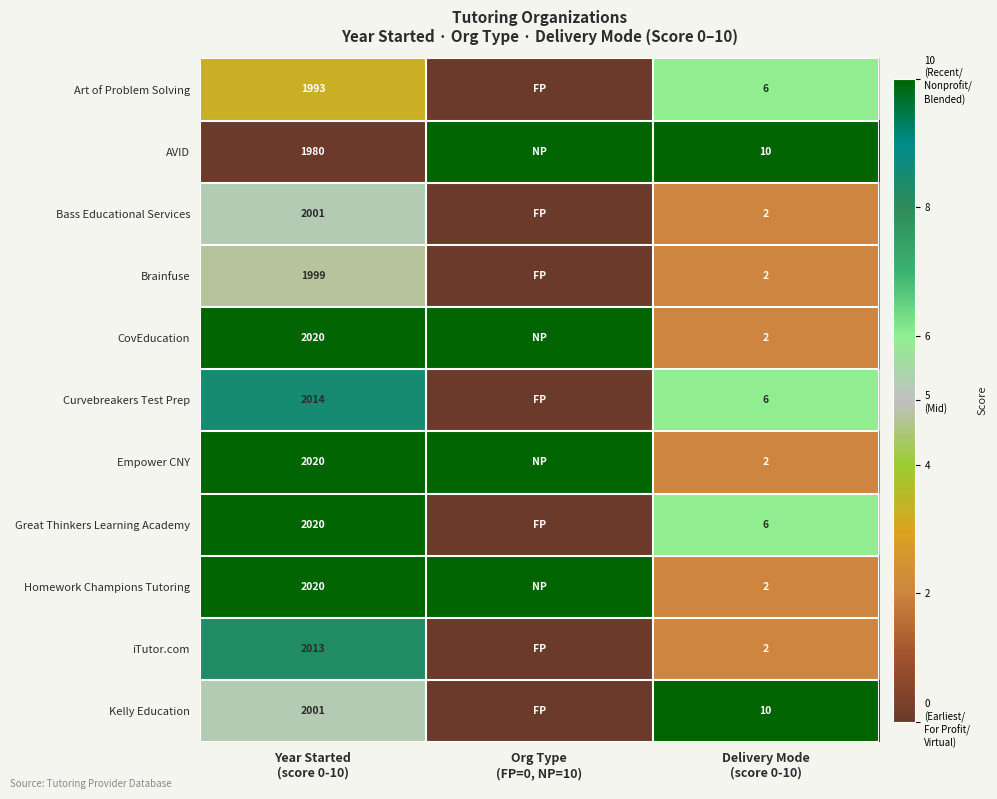

What is the highest value of the Bass Educational Services series?

5.2